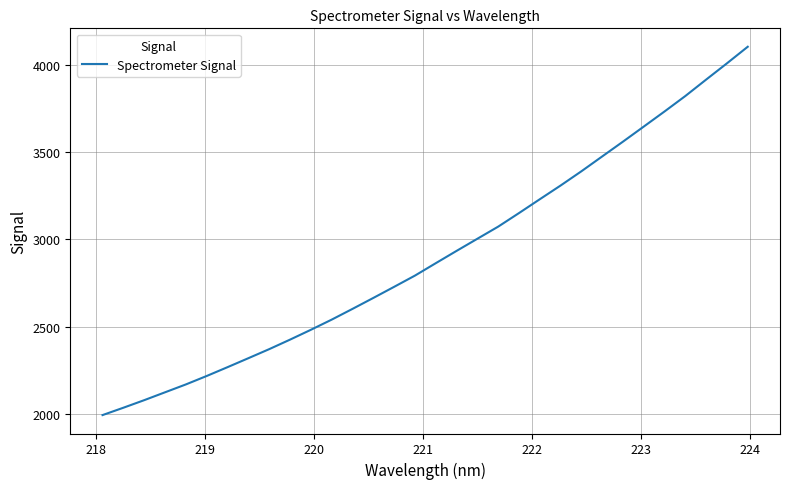

What is the greatest value displayed?

4104.0